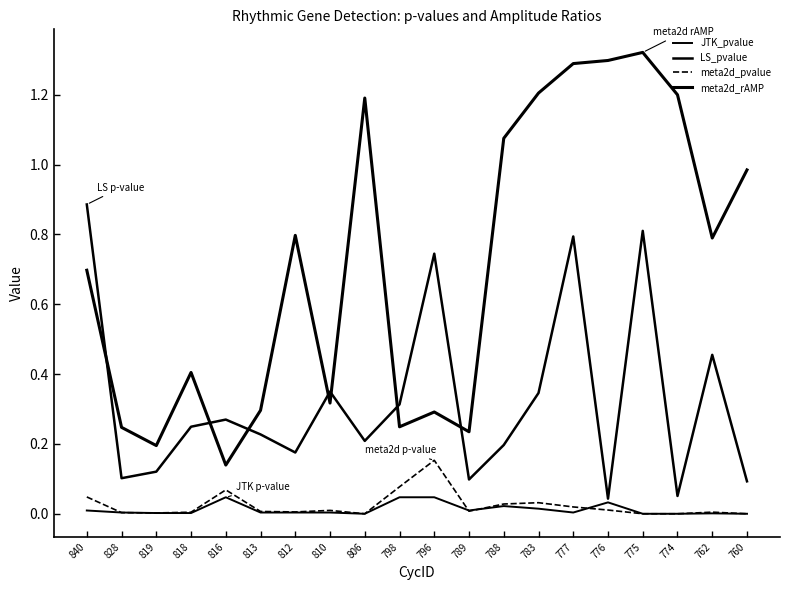

What is the difference between the second highest and minimum values in the meta2d_rAMP series?

1.2